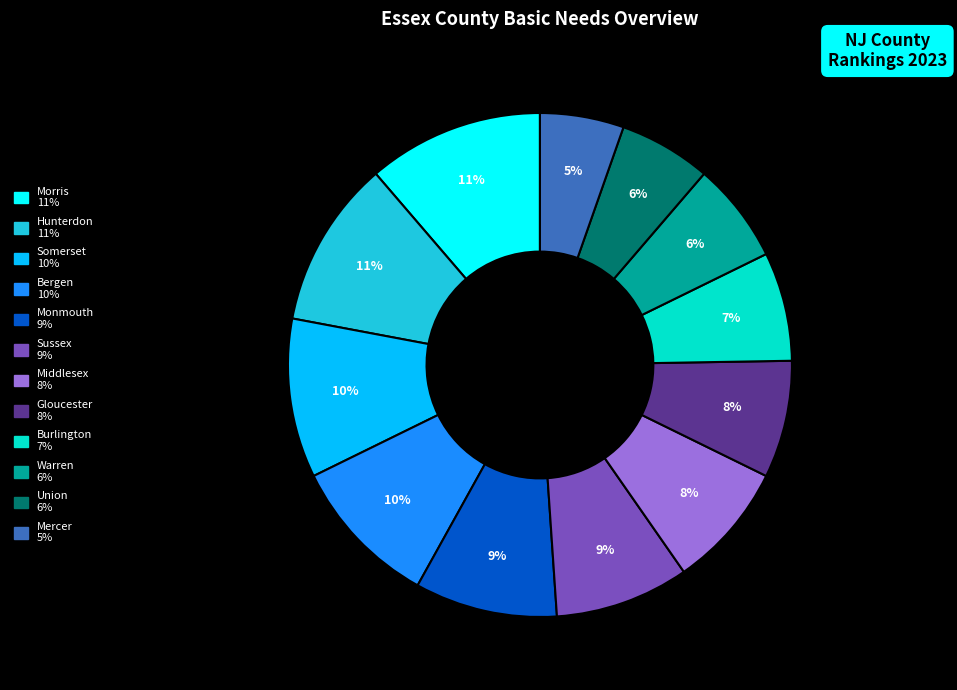

Is it true that Middlesex is 1% of the pie?

False